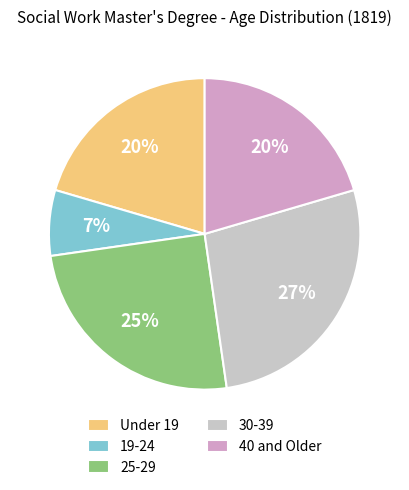

Between 30-39 and Under 19, which is larger?

30-39